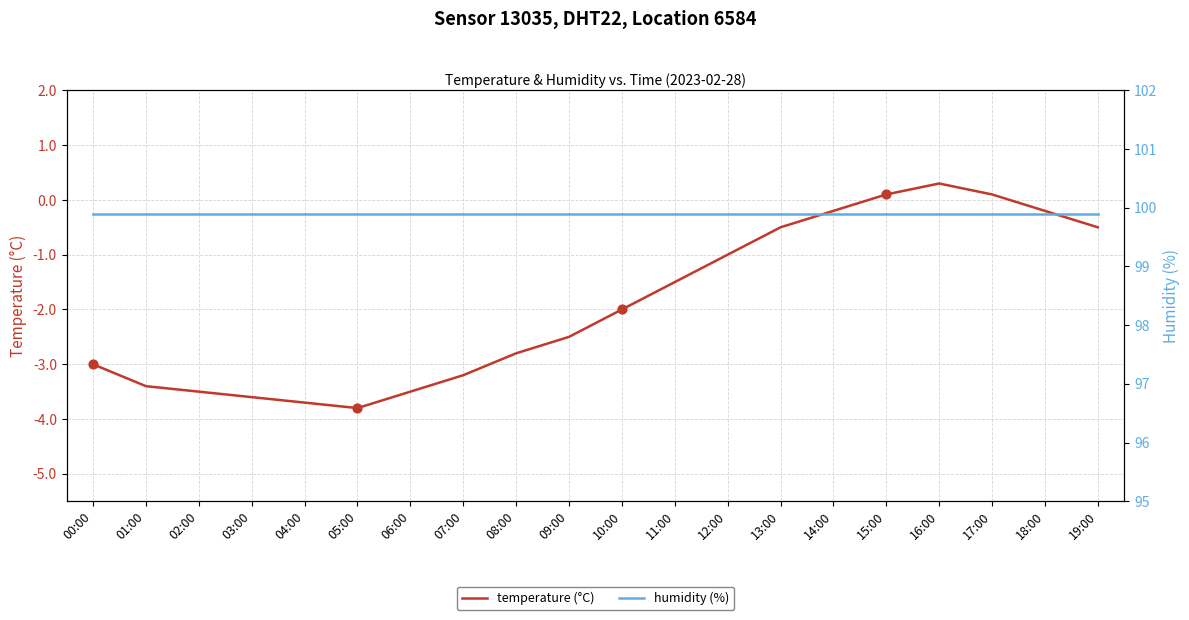

What are all the series names shown in the legend?

temperature (°C), humidity (%)